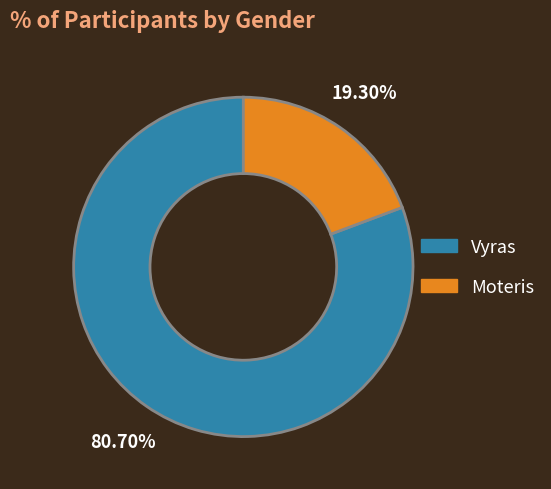

Rank the categories by value from lowest to highest.

Moteris, Vyras